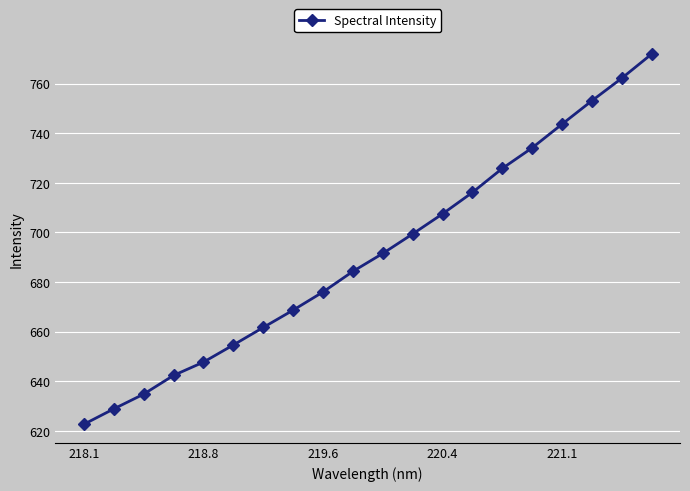

What is the value of the 19th point from the left?

762.2